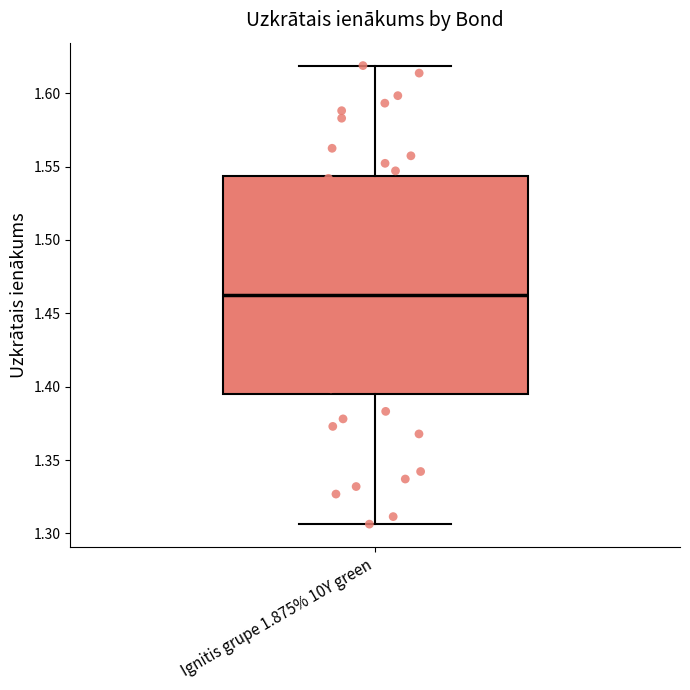

Transcribe this box plot: give where the median line is, the range the box spans, and where the two whiskers end, as read against the y-axis. The values are not printed on the chart, so give them approximately, as read against the axis.

median 1.465, box 1.395 to 1.545, whiskers 1.305 to 1.620